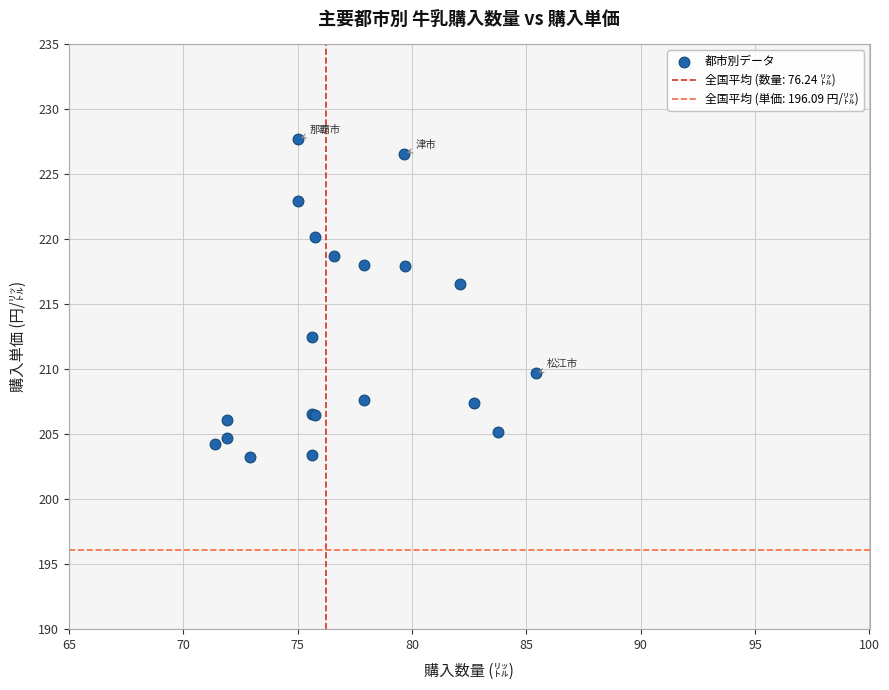

What Y value in the scatter plot is closest to 215?

216.6